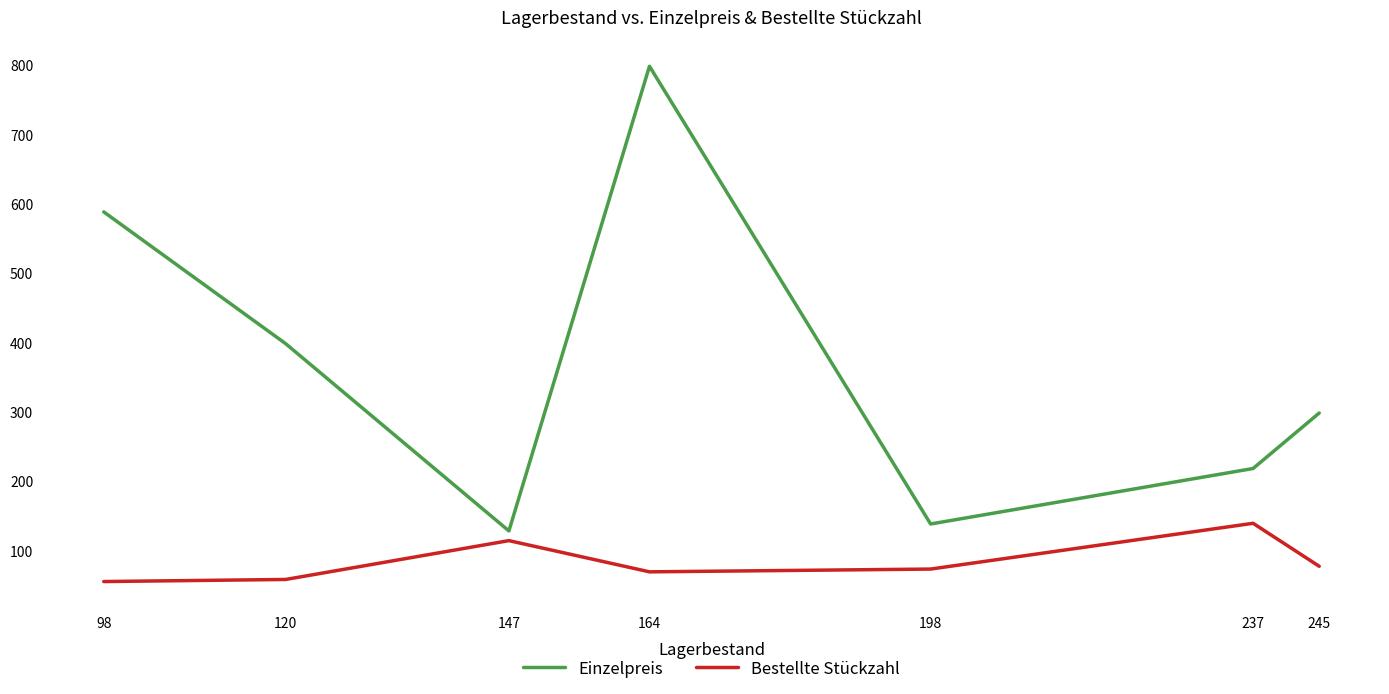

How many interior local peaks does the Einzelpreis series have?

1